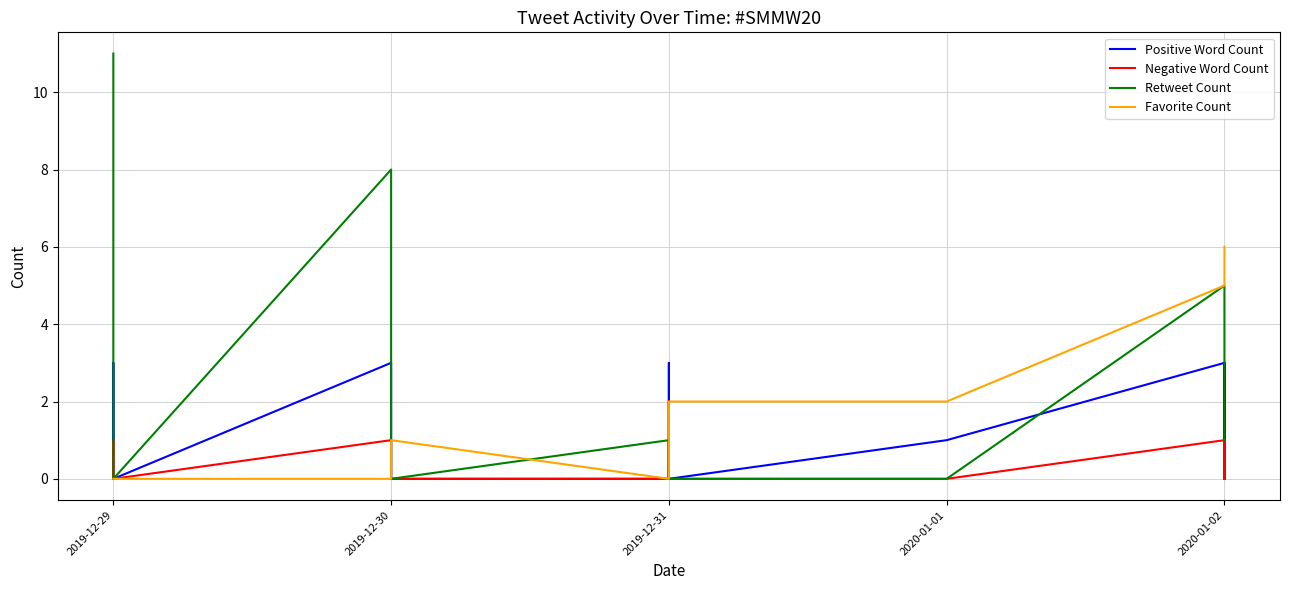

How many data points in Favorite Count are above 2?

6